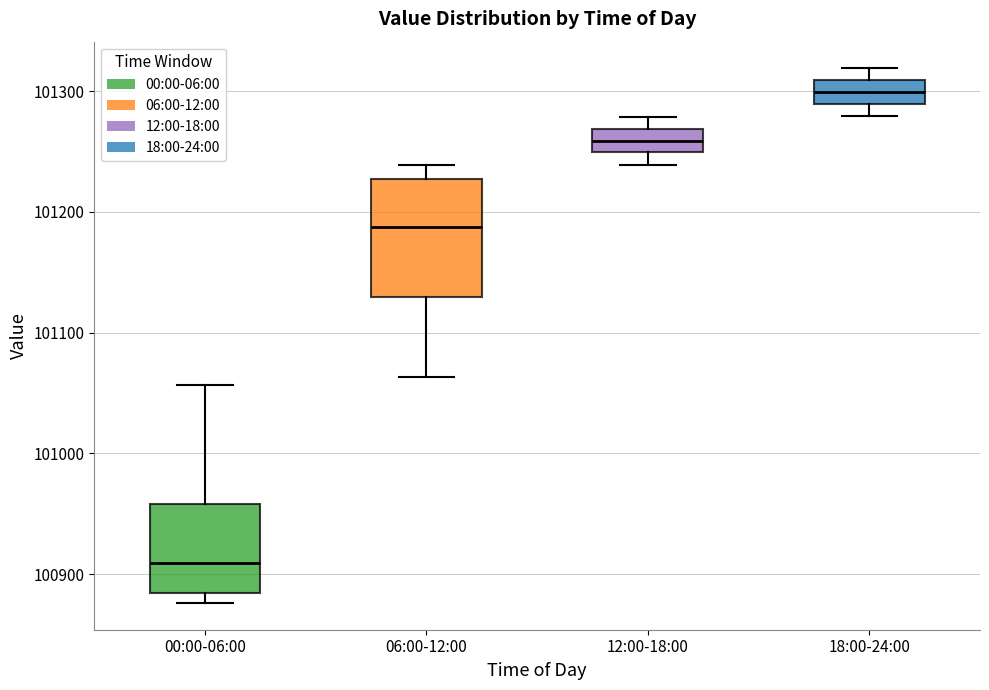

Which box's median line is the highest?

18:00-24:00